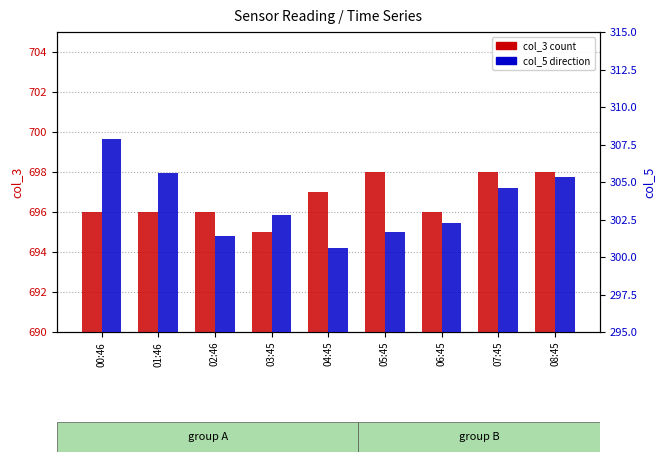

What is the label of the 1st bar from the left?

00:46